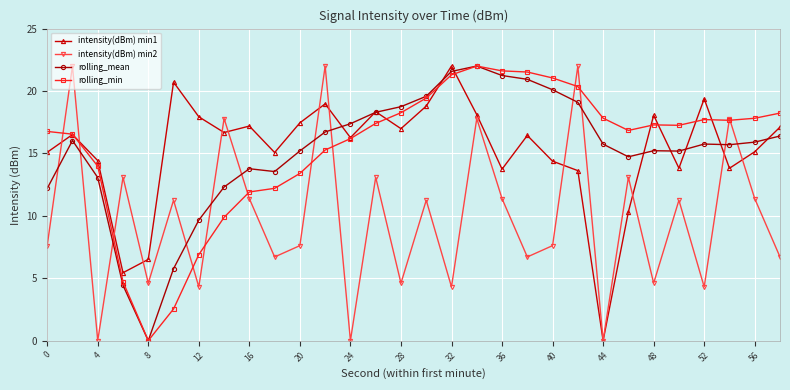

What is the average value of the rolling_mean series?

15.2